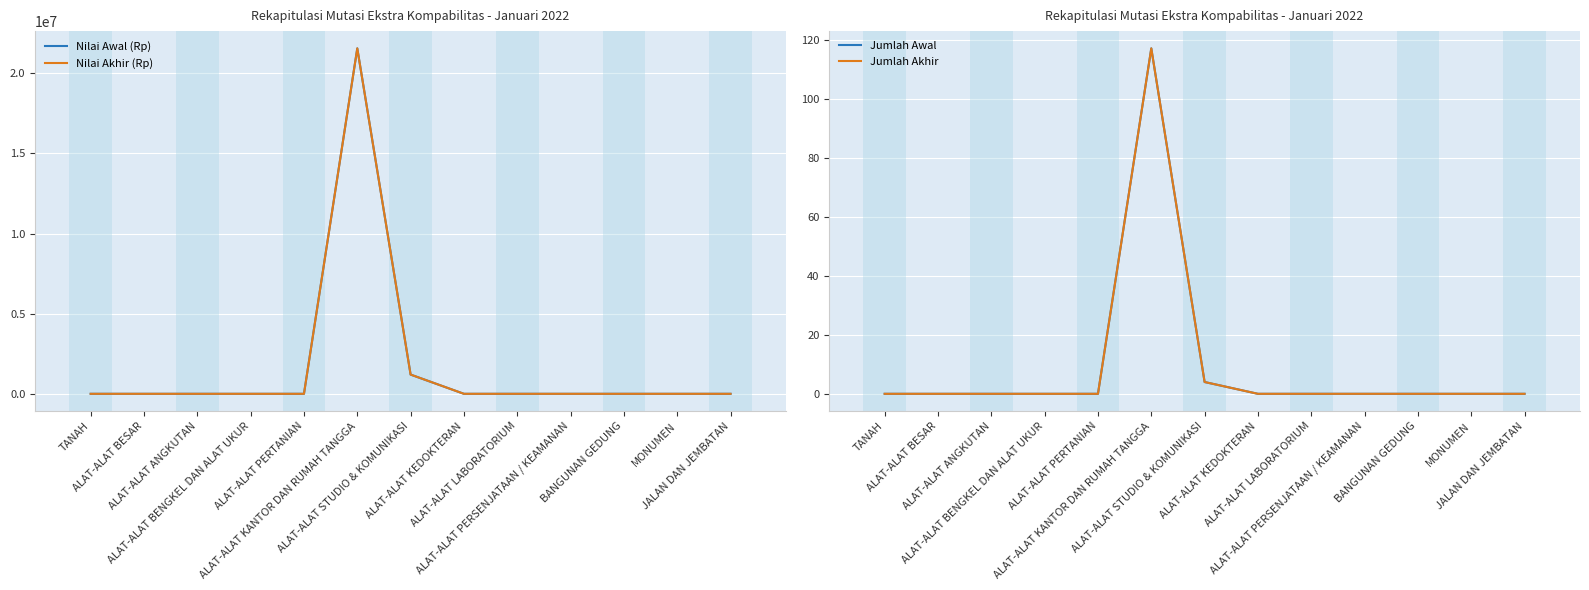

Which series has the largest total across all categories?

Nilai Awal (Rp)